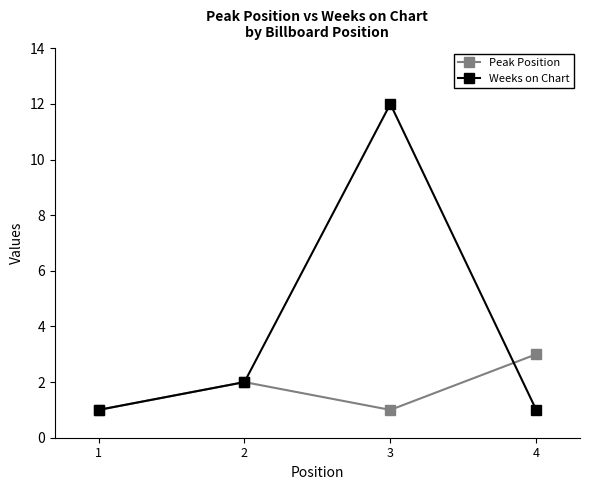

What are all the series names shown in the legend?

Peak Position, Weeks on Chart